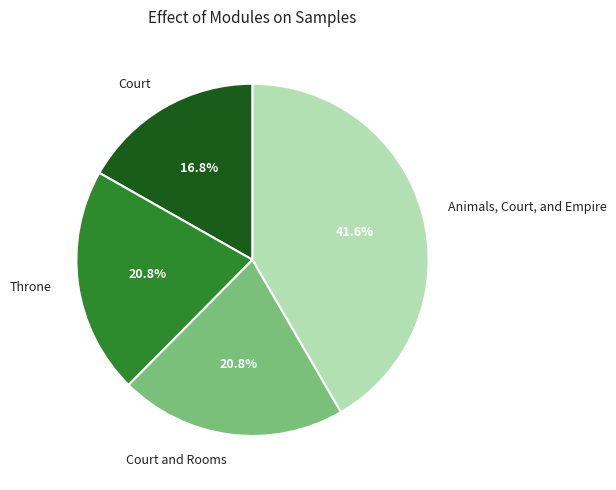

Approximately how many times larger is the value at Animals, Court, and Empire compared to Court and Rooms?

2.0